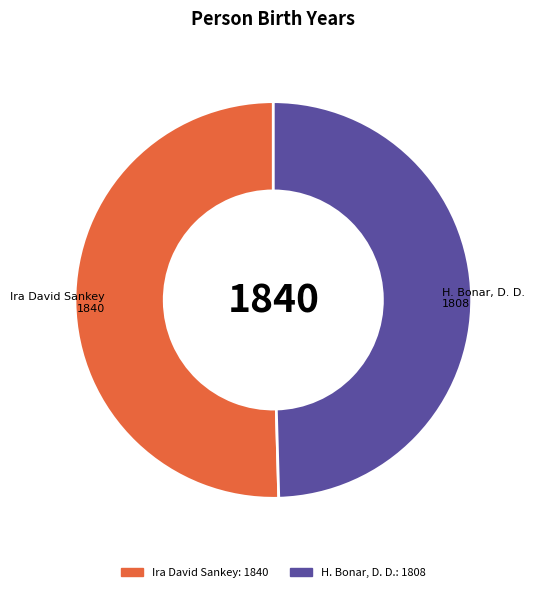

Rank the categories by value from highest to lowest.

Ira David Sankey, H. Bonar, D. D.